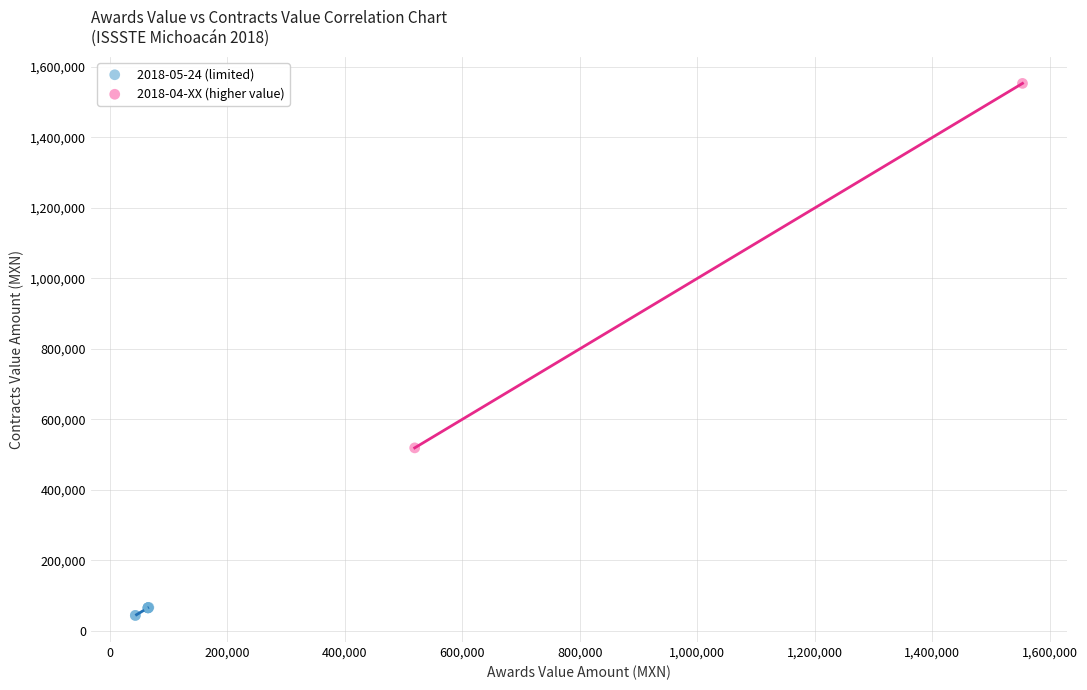

What are all the series names shown in the legend?

2018-05-24 (limited), 2018-04-XX (higher value)